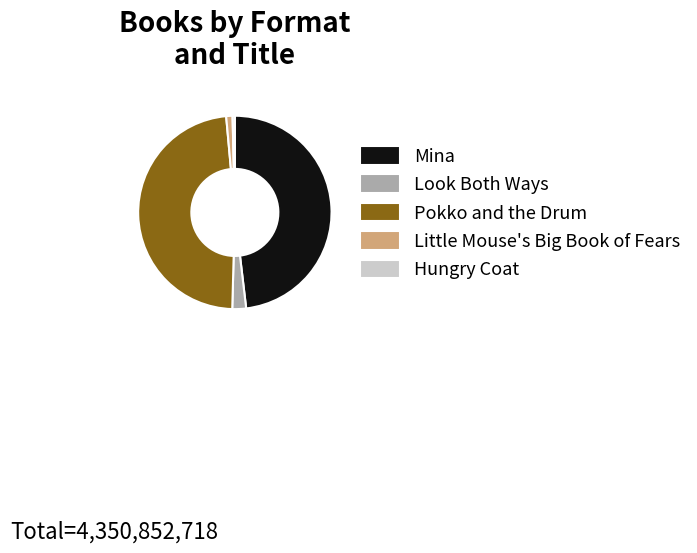

True or false: Little Mouse's Big Book of Fears accounts for 16% of the total.

False